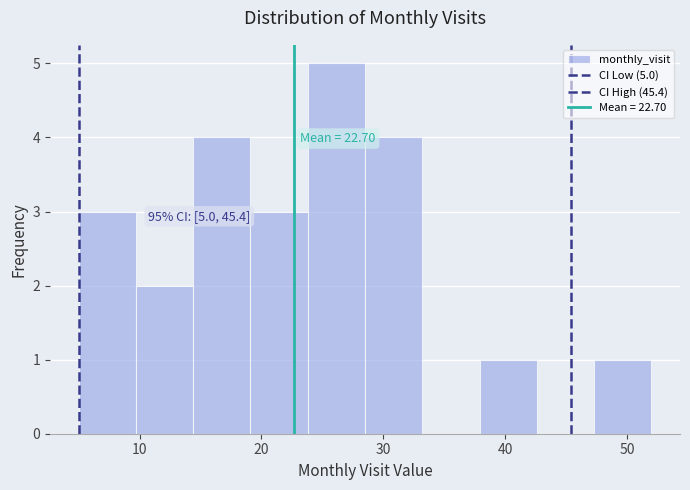

Over which range of the x-axis is the bar tallest?

23.8 to 28.5